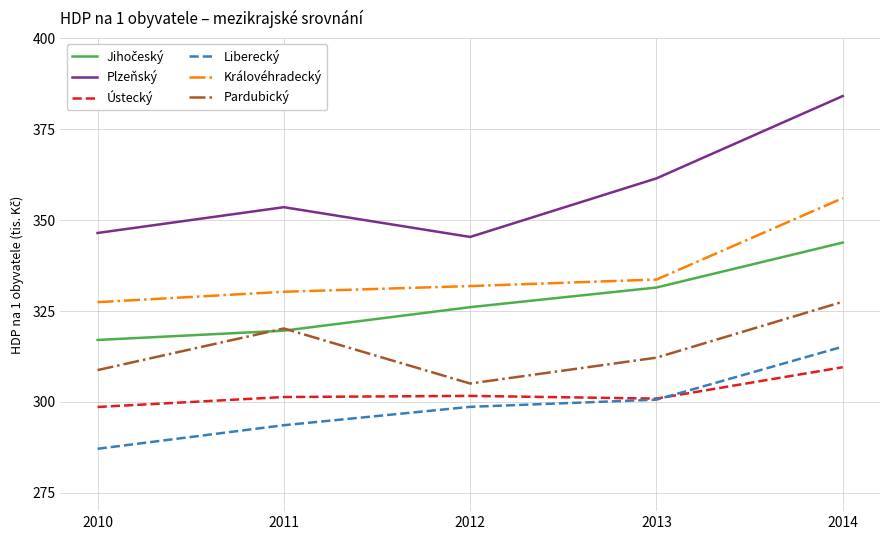

True or false: Ústecký and Královéhradecký intersect in this chart.

False